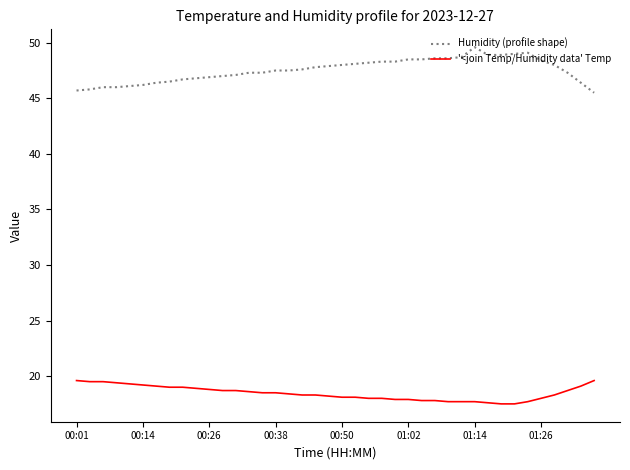

True or false: '<join Temp/Humidity data' Temp and Humidity (profile shape) cross at least once.

False